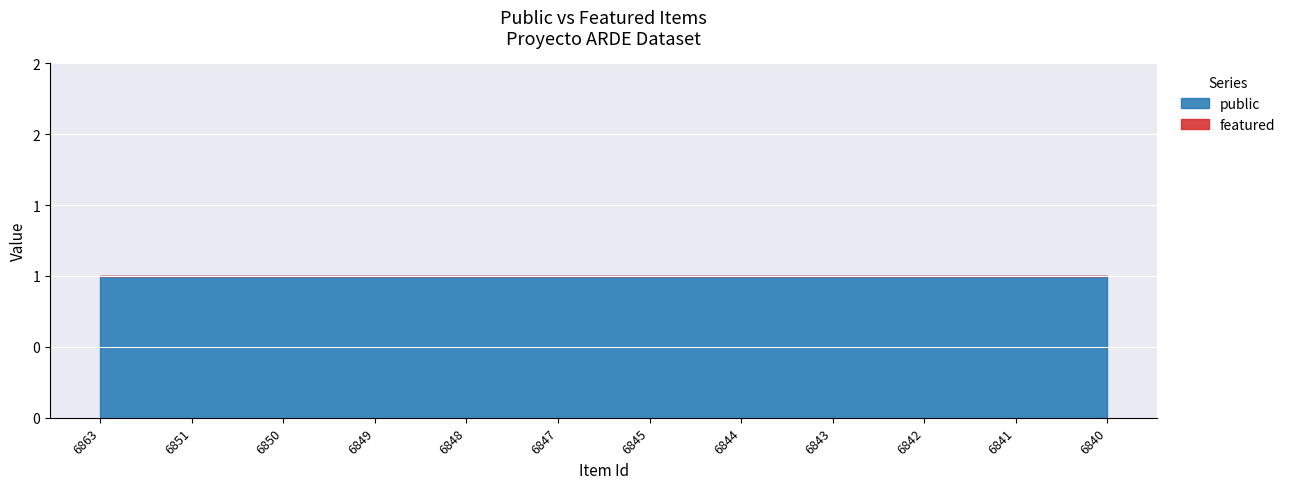

At 6849, list the series in order from smallest to largest.

featured, public